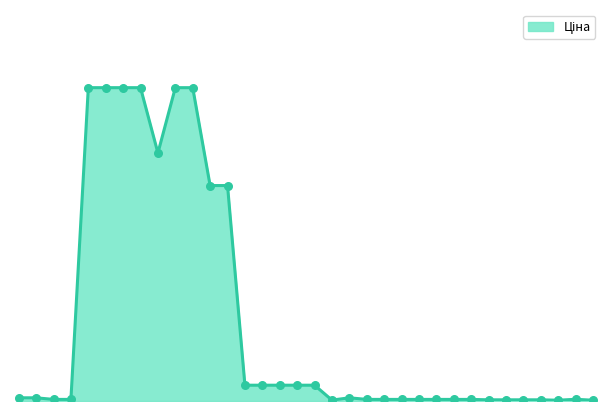

Is this an area chart (filled region under the line)?

Yes